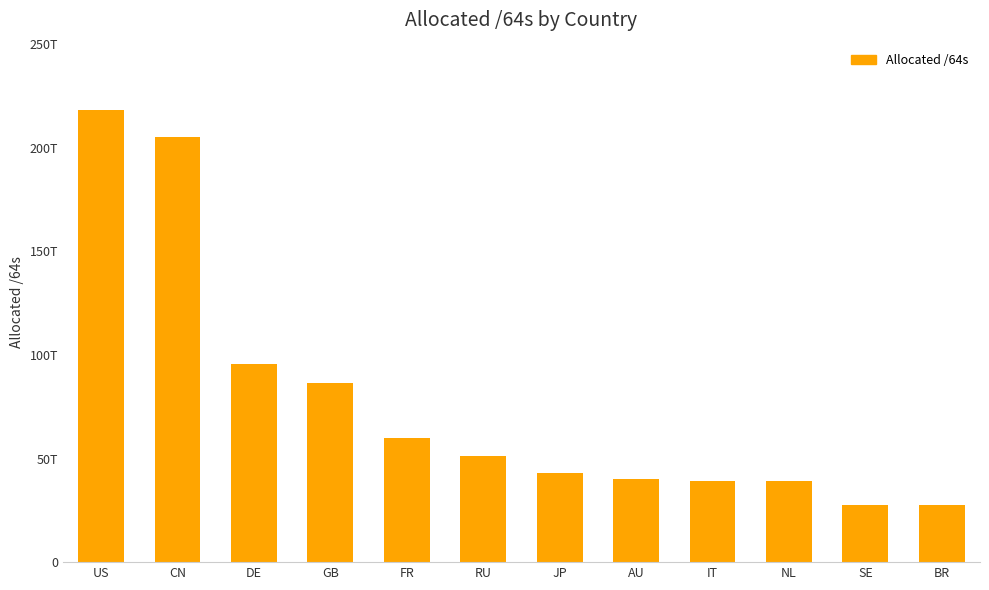

What position from the left is DE?

3